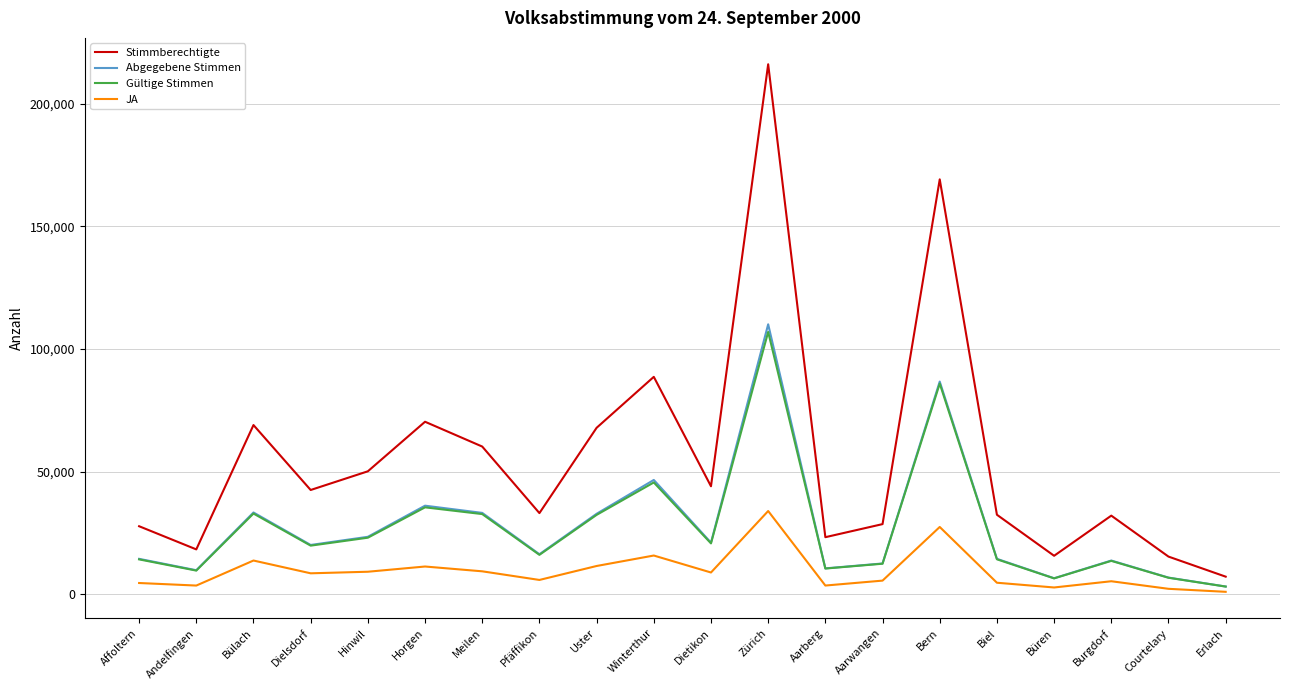

At which label is JA closest to 17500?

Winterthur